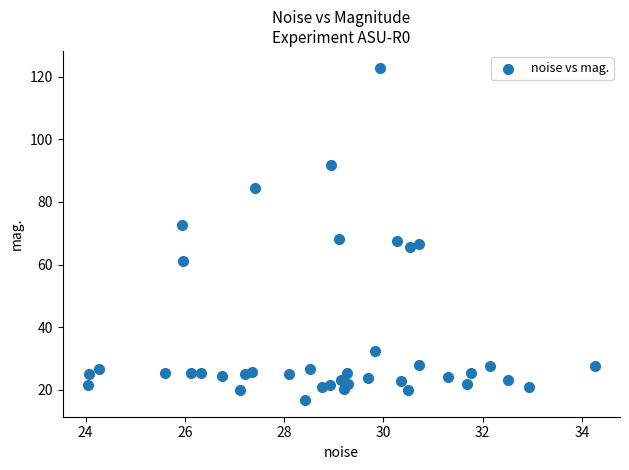

What is the range of Y values (max minus min)?

106.2